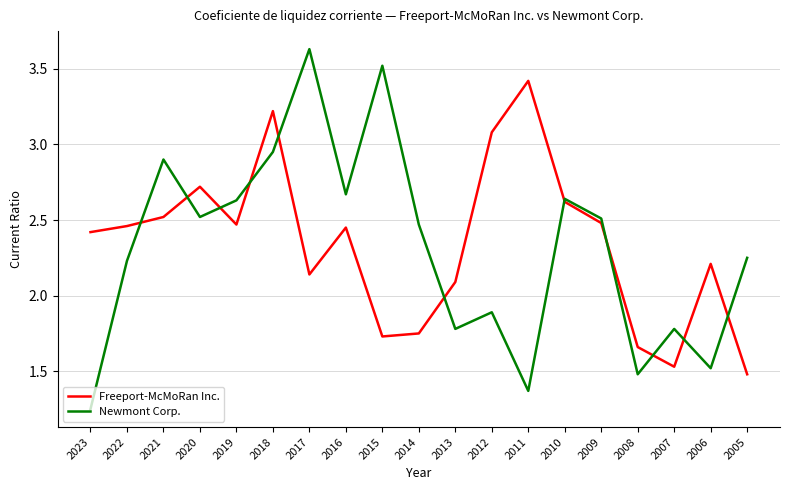

Where is Freeport-McMoRan Inc. nearest to the value 2?

2013